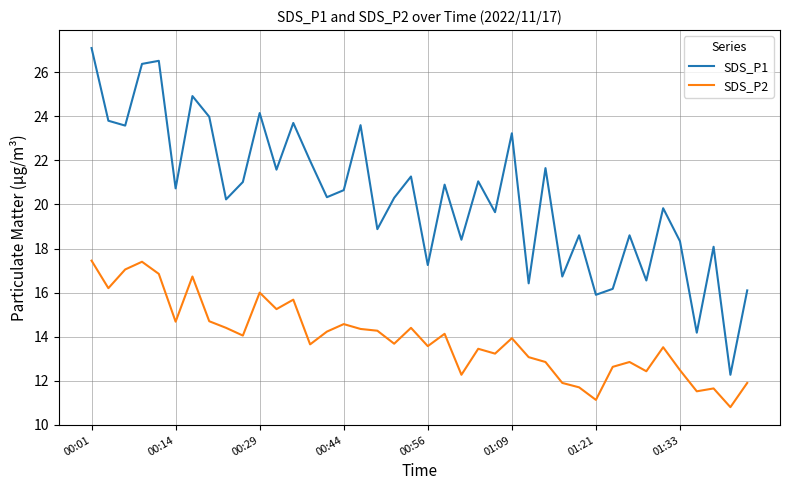

True or false: SDS_P1 and SDS_P2 intersect in this chart.

False